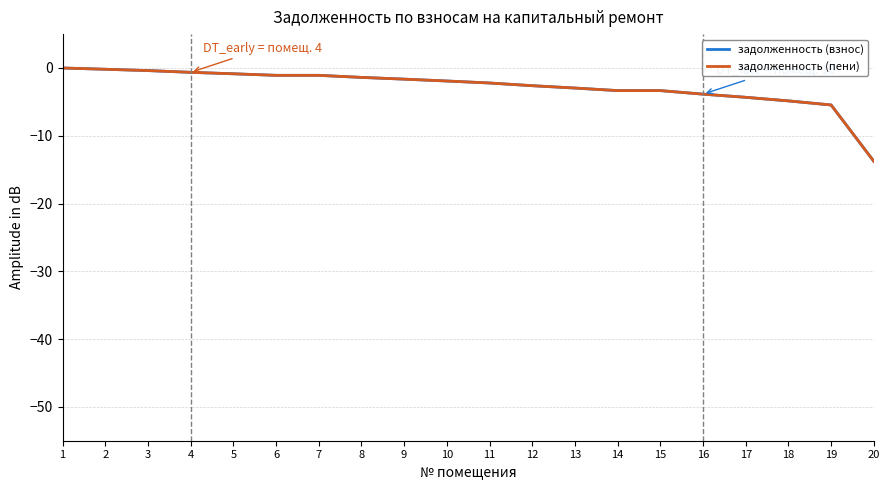

Is this an area chart (filled region under the line)?

No